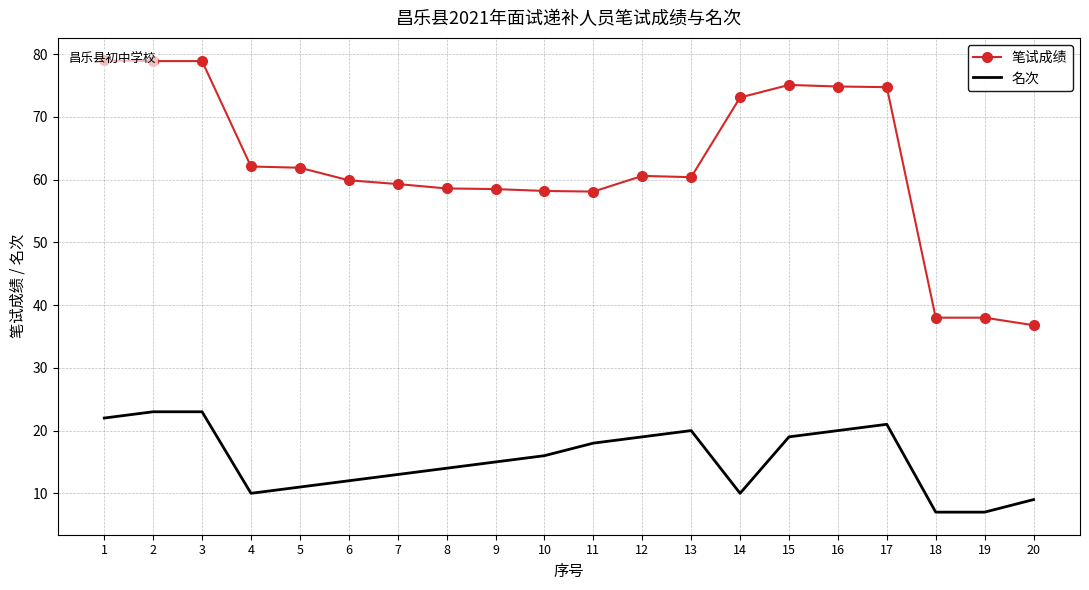

Which series has the largest total across all categories?

笔试成绩